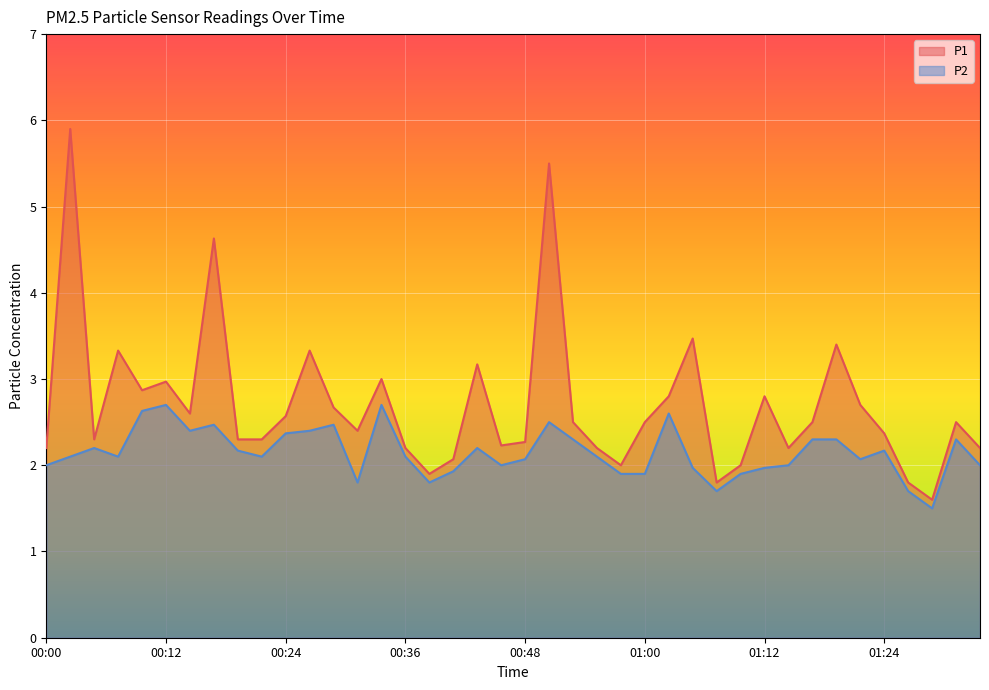

How many distinct data groups are displayed?

2